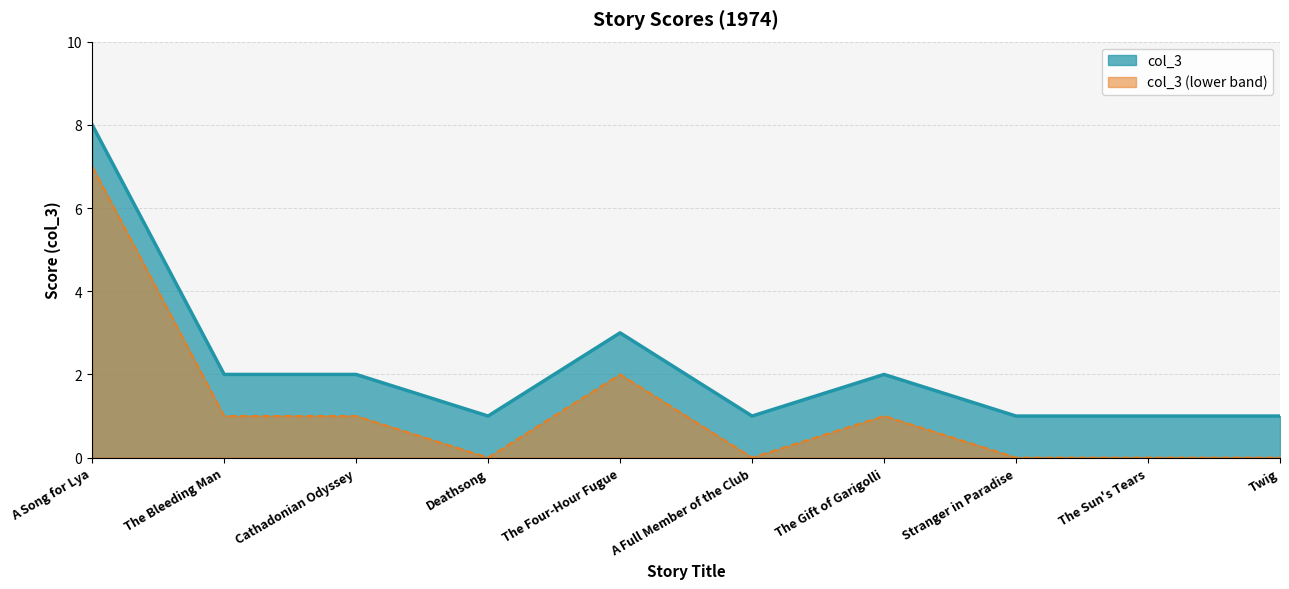

At which category does the data reach its first local peak?

The Four-Hour Fugue